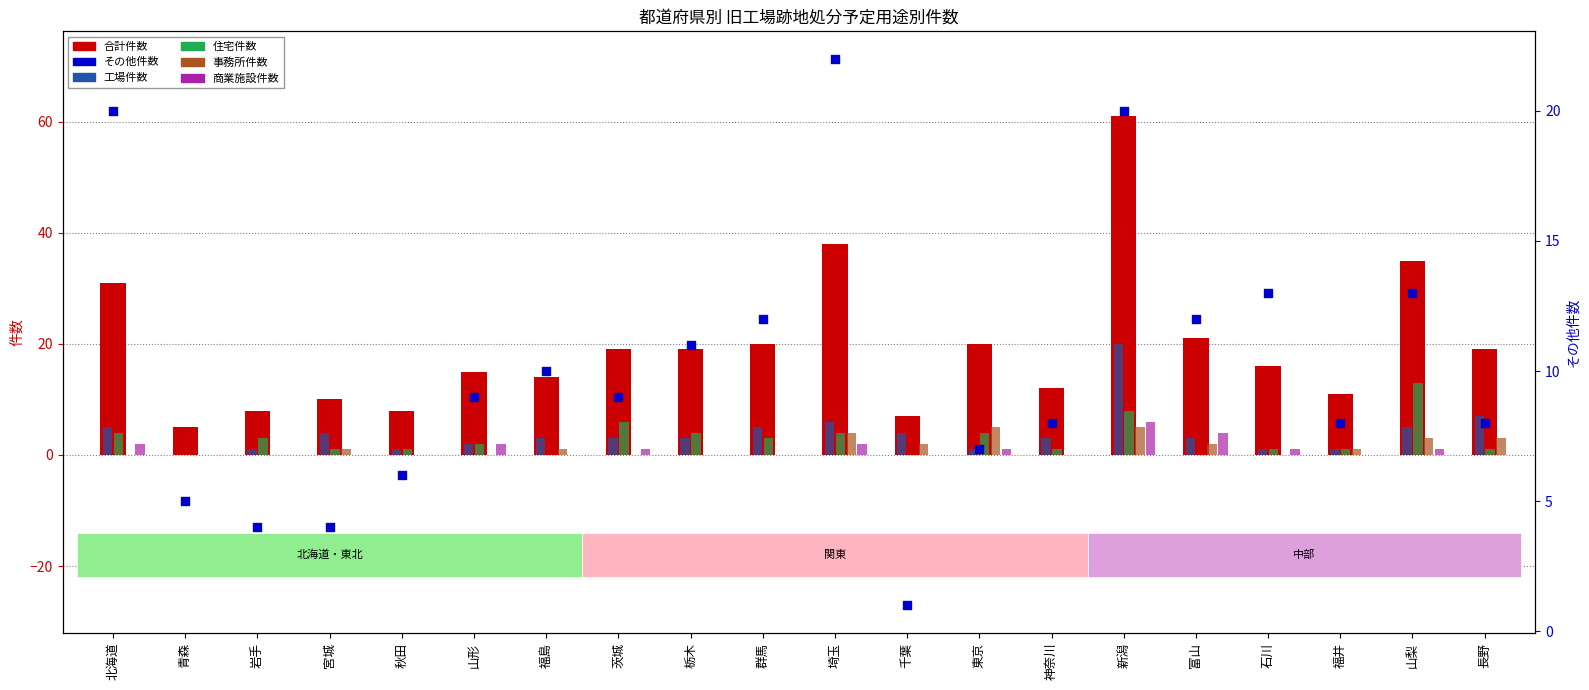

Which series reaches the minimum Y coordinate?

工場件数